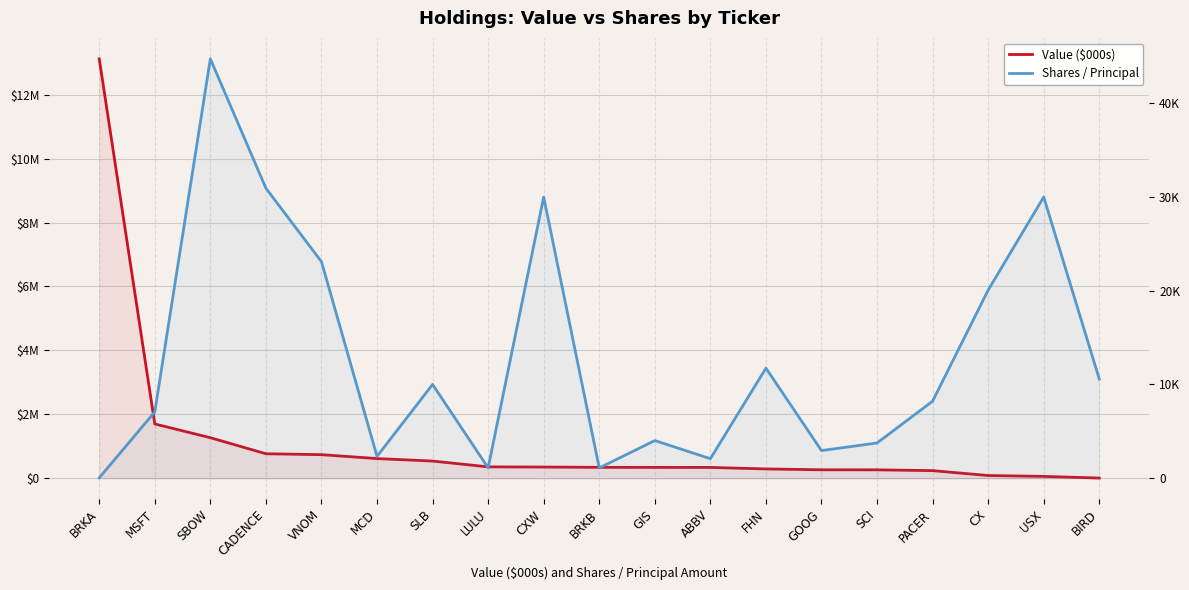

How many interior local valleys does the Shares / Principal series have?

5